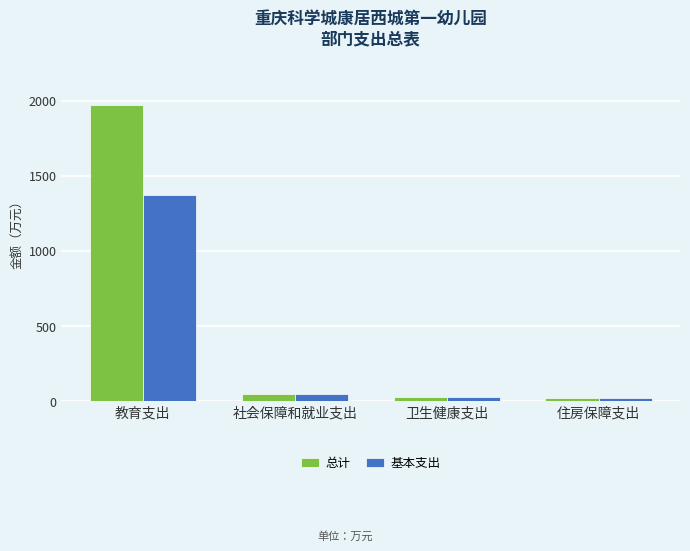

Rank the series by their average value, from highest to lowest.

总计, 基本支出